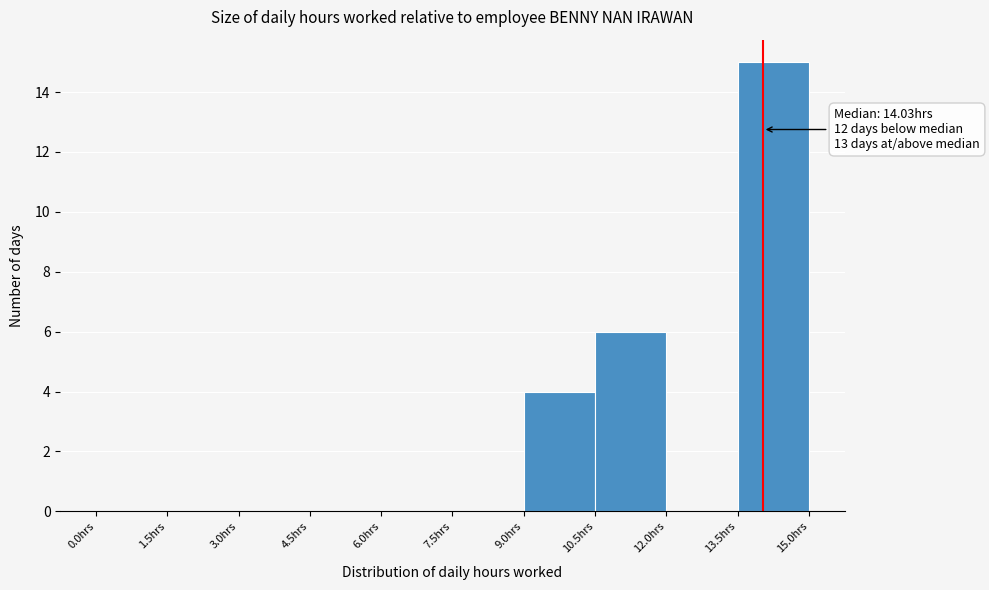

Which range on the x-axis has the tallest bar?

13.5 to 15.0